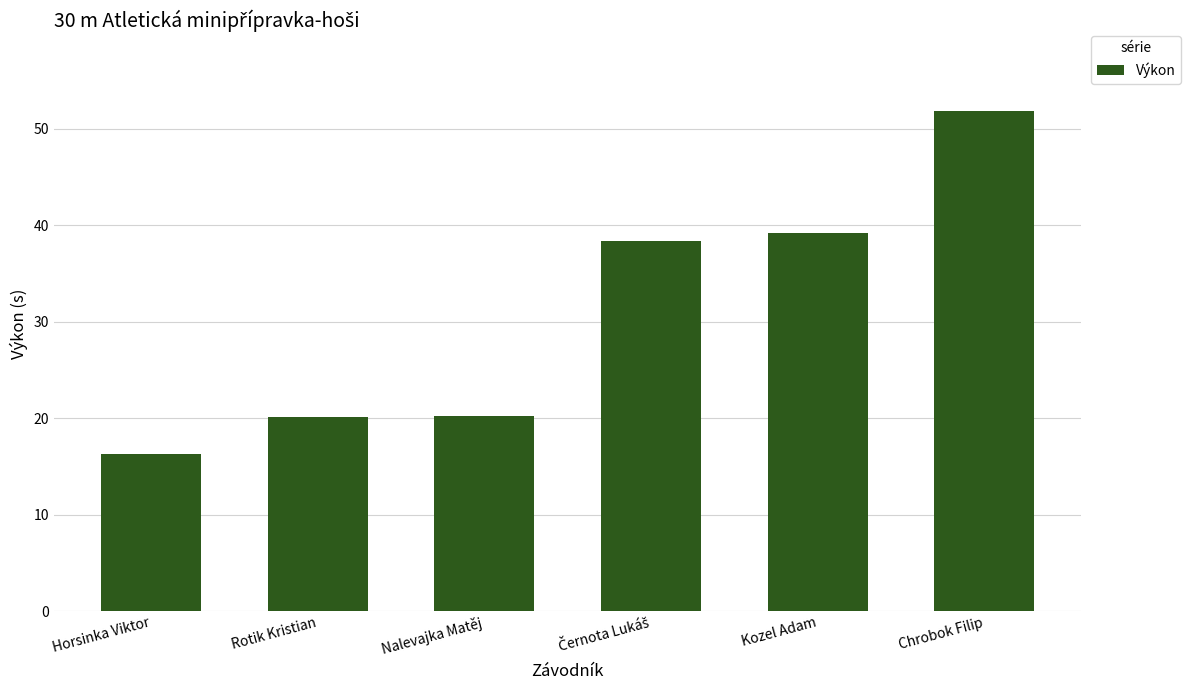

What is the label of the 2nd bar from the right?

Kozel Adam